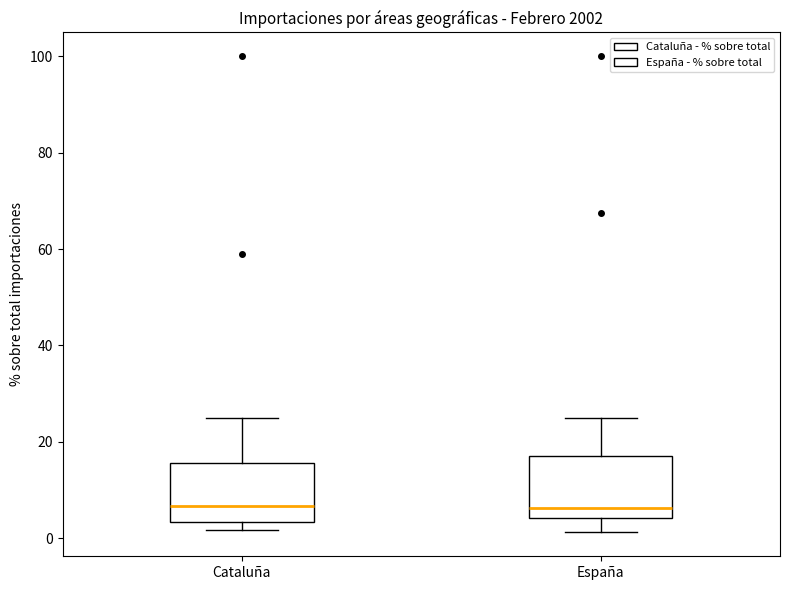

Reading left to right, transcribe this box plot: for each box, give where its median line is, the range the box spans, and where its two whiskers end, as read against the y-axis. The values are not printed on the chart, so give them approximately, as read against the axis.

Cataluña: median 6, box 4 to 16, whiskers 2 to 24
España: median 6, box 4 to 18, whiskers 2 to 24